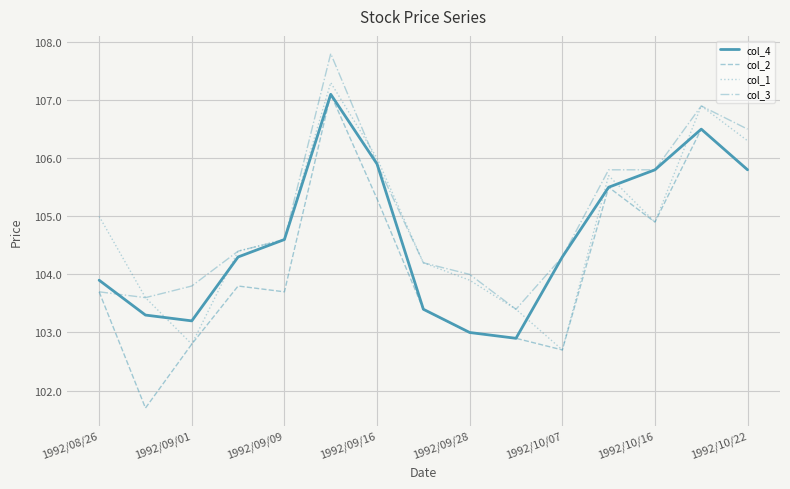

Which series has the widest spread of values?

col_2